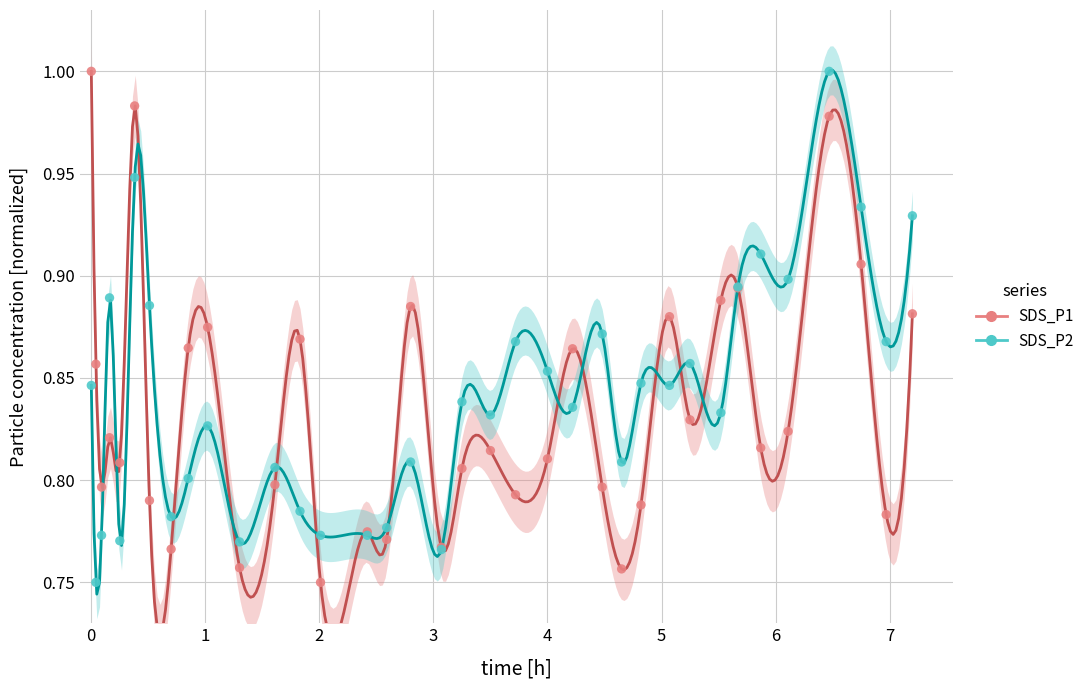

What are all the series names shown in the legend?

SDS_P1, SDS_P2